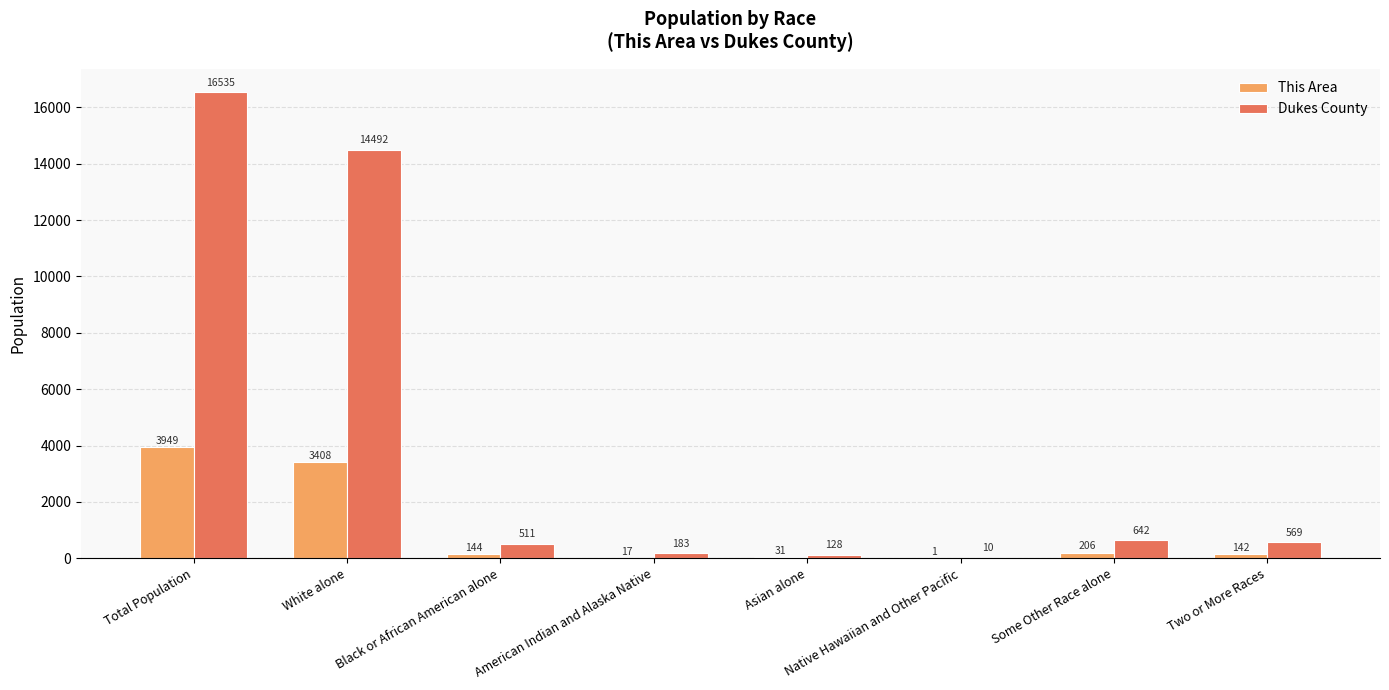

What is the sum of all This Area values?

7898